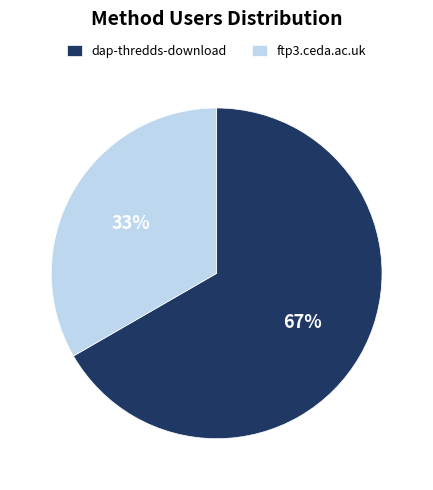

Is it true that dap-thredds-download is 53% of the pie?

False